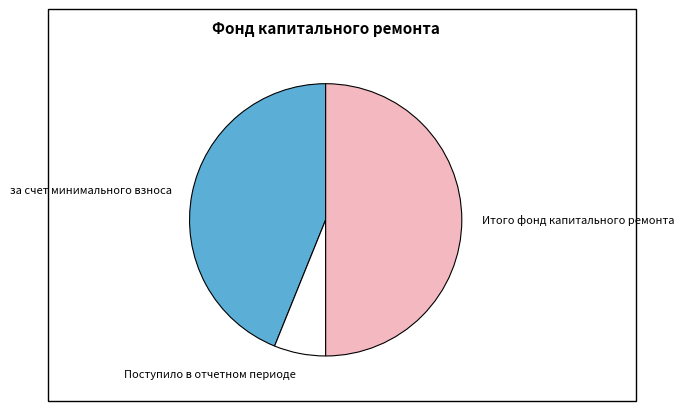

Rank the categories by value from highest to lowest.

Итого фонд капитального ремонта, за счет минимального взноса, Поступило в отчетном периоде